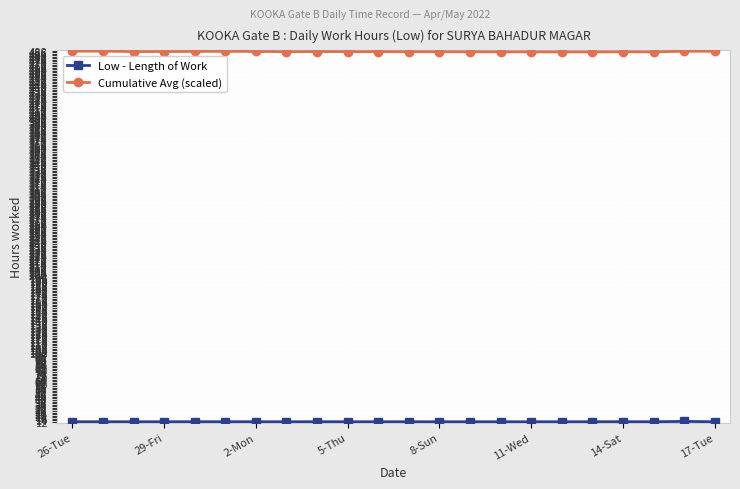

True or false: Cumulative Avg (scaled) has more than 0 points higher than both neighbors.

True